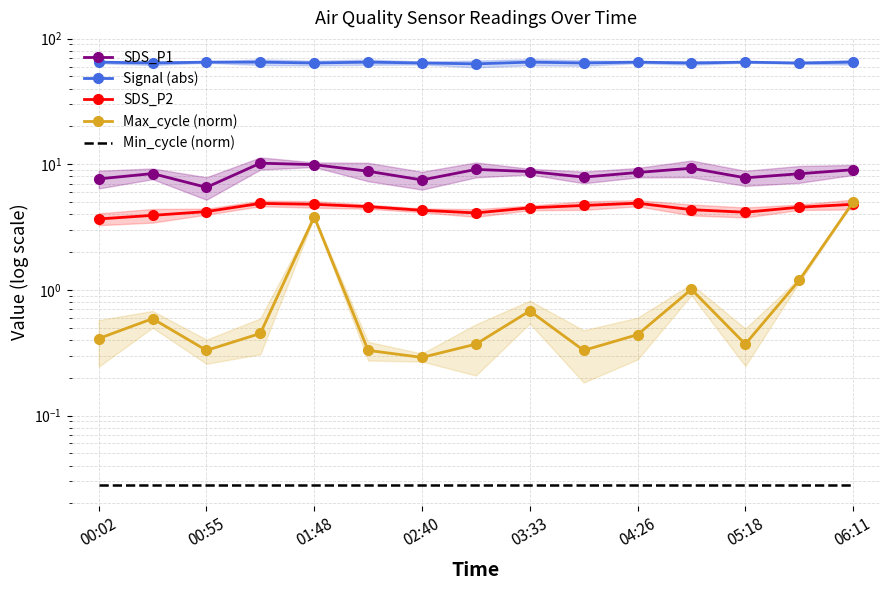

What is the difference between the maximum and minimum values in the Signal (abs) series?

2.0